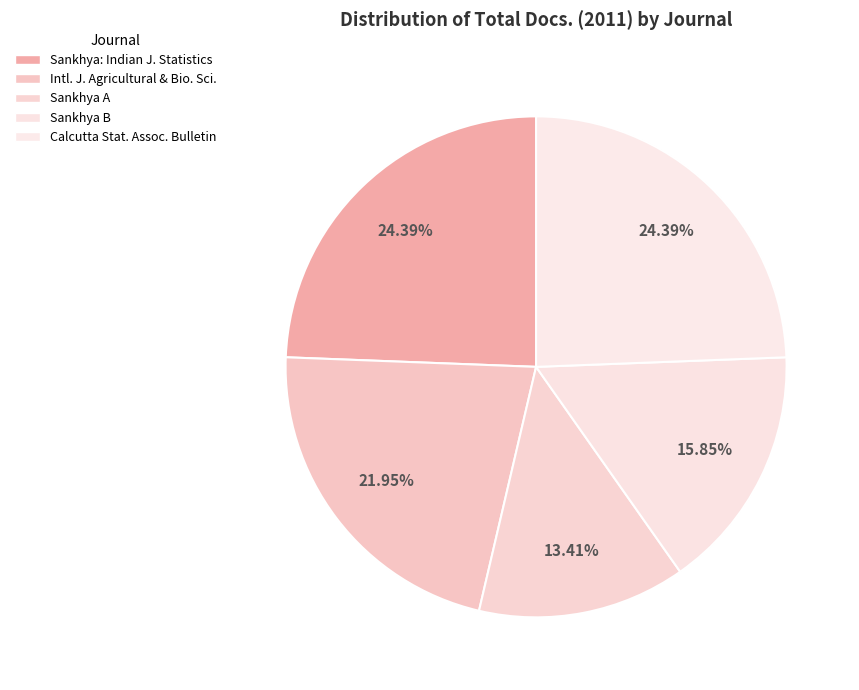

Count the number of slices in the pie.

5